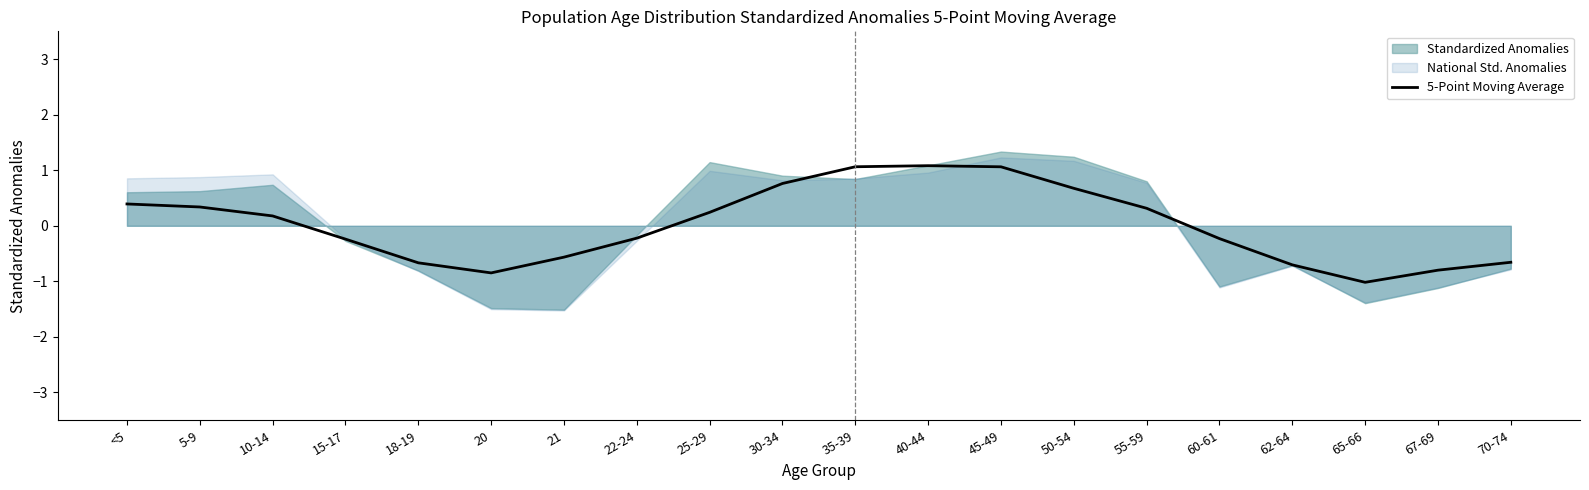

Between 21 and <5, which is larger?

<5